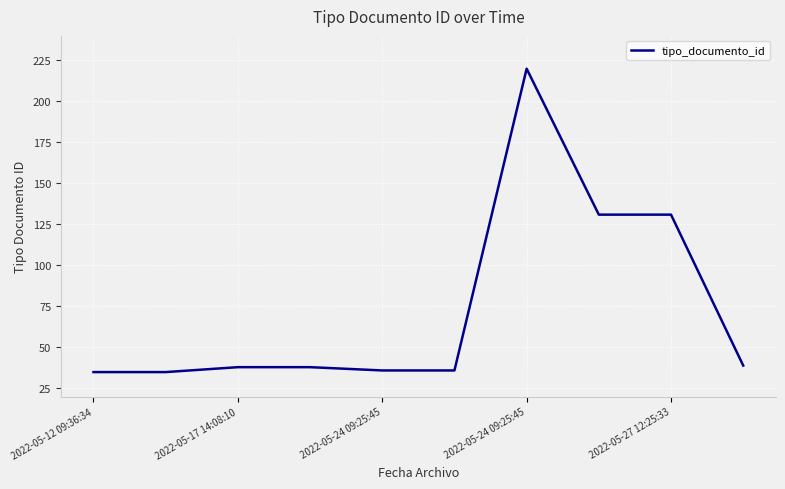

How many categories are shown in the chart?

10